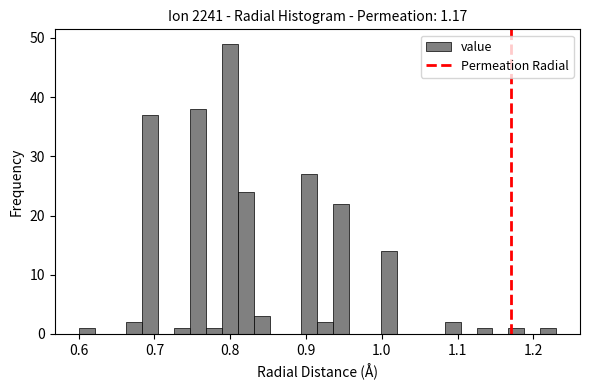

Around what value on the x-axis is the tallest bar? Give the approximate position of its centre, as read against the axis.

0.80